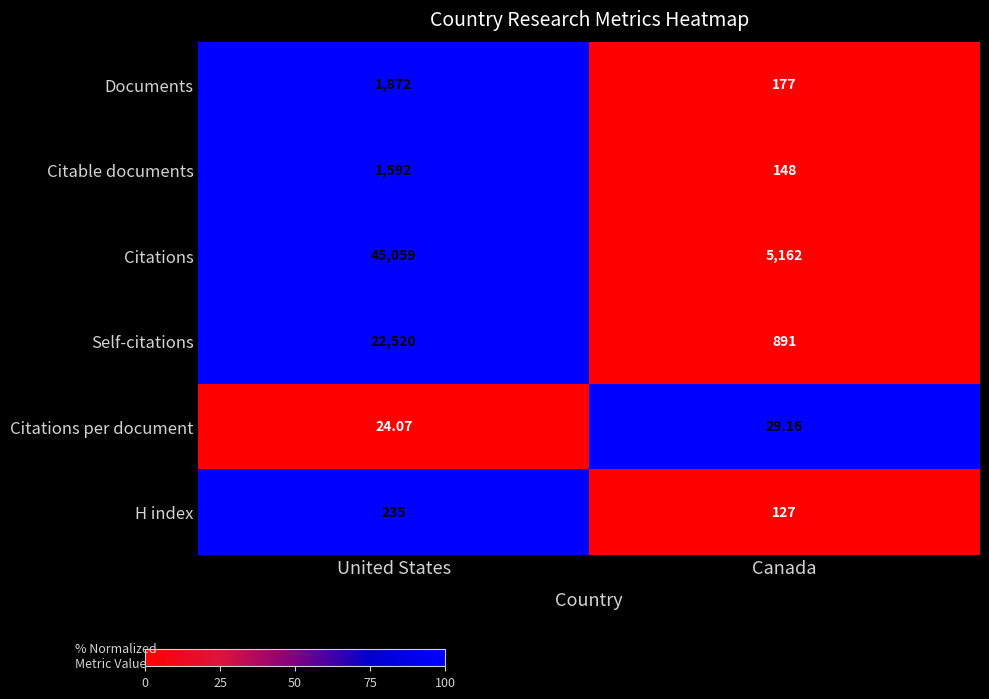

Rank the categories by Citations value from highest to lowest.

United States, Canada